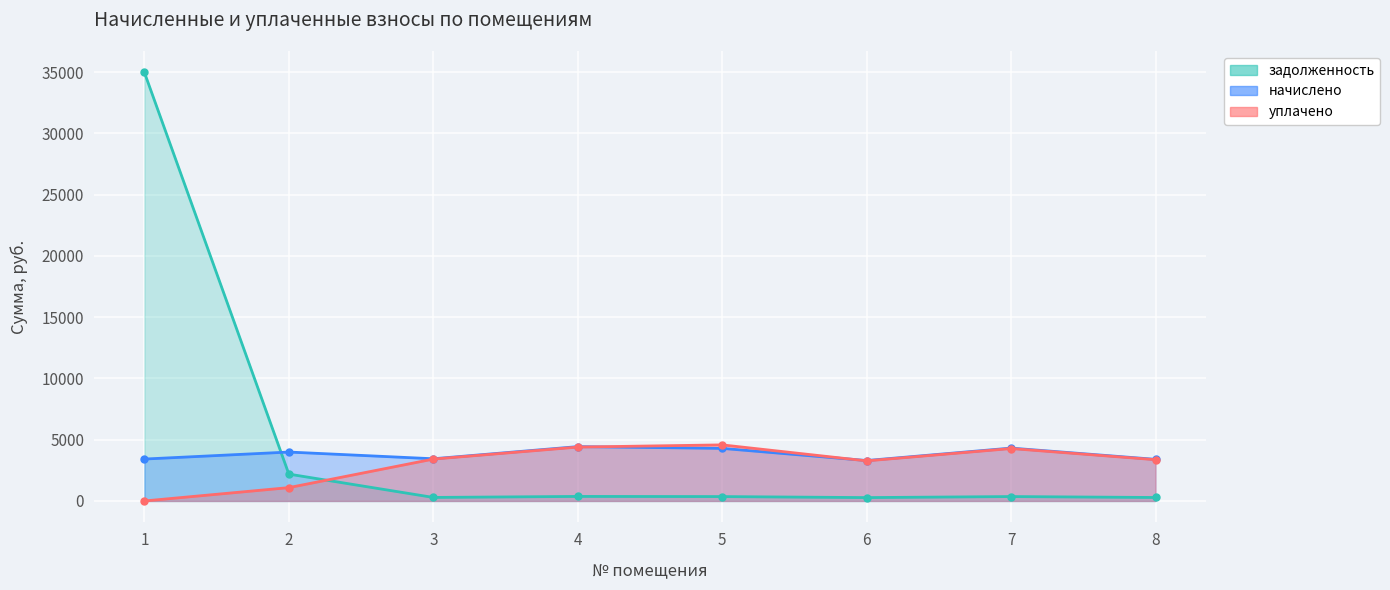

What are all the series names shown in the legend?

начислено, уплачено, задолженность